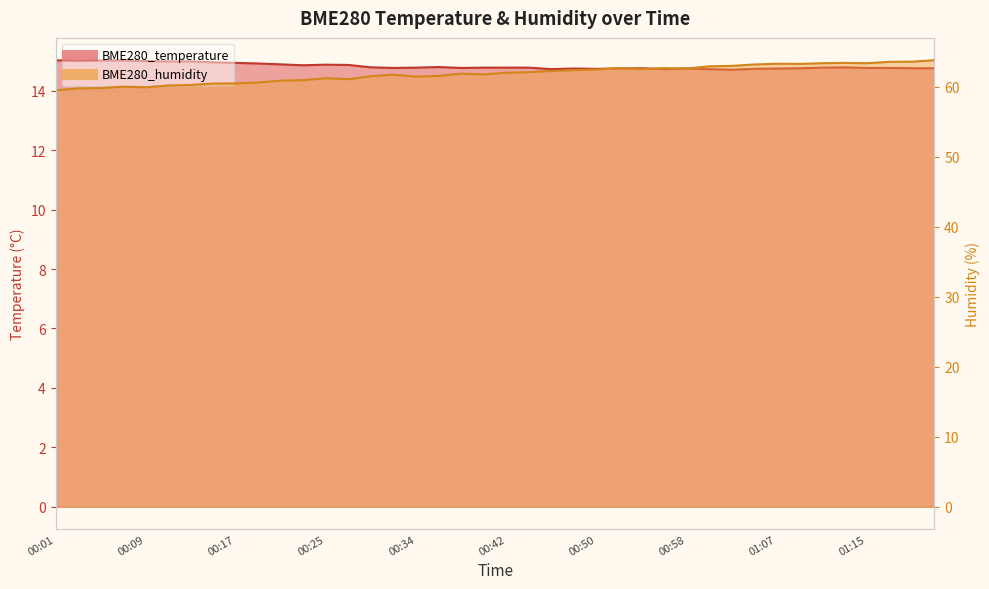

Which category has the lowest value in the BME280_humidity series?

00:01